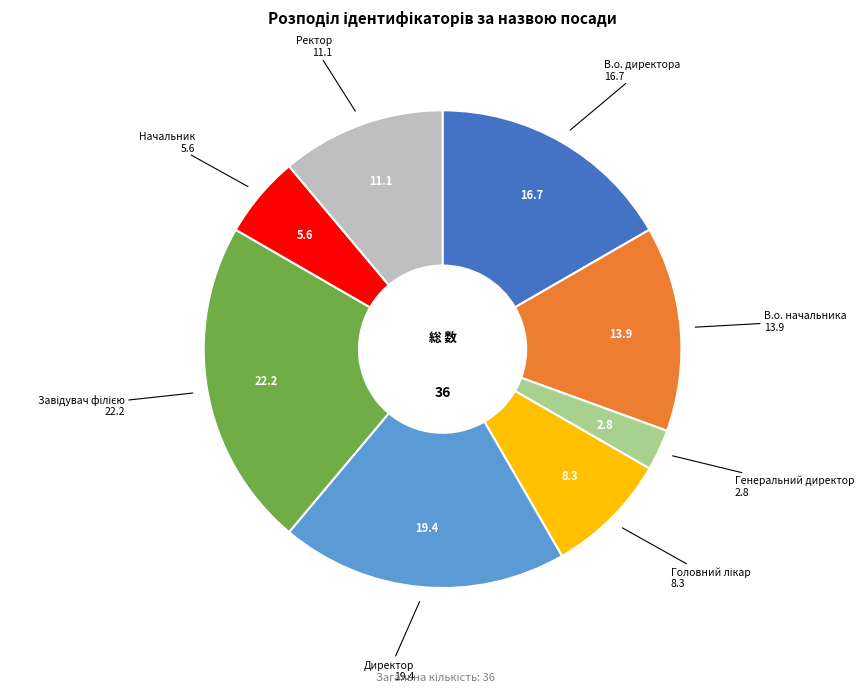

Which has a higher value, Ректор or Генеральний директор?

Ректор